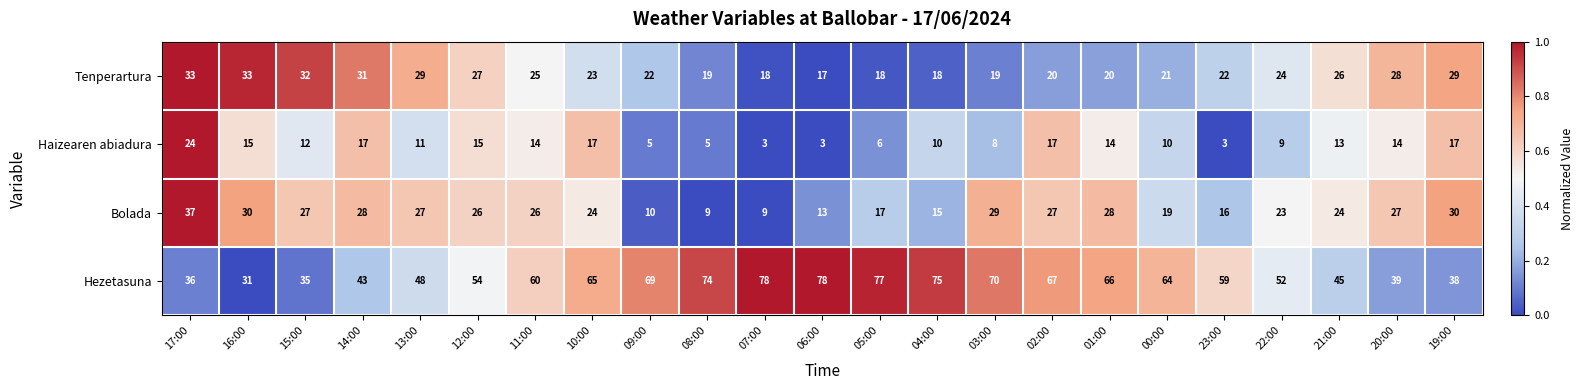

What is the greatest value displayed?

78